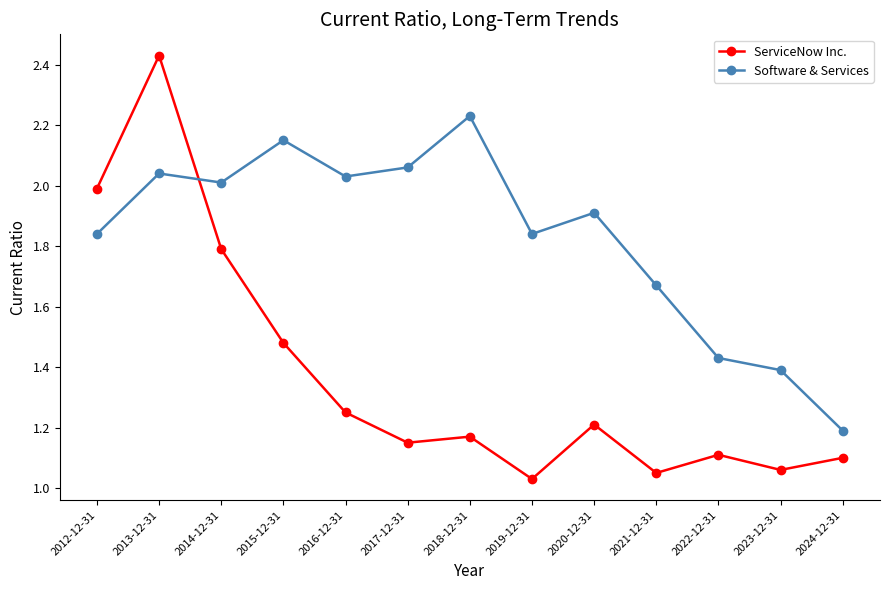

Which series has the widest spread of values?

ServiceNow Inc.